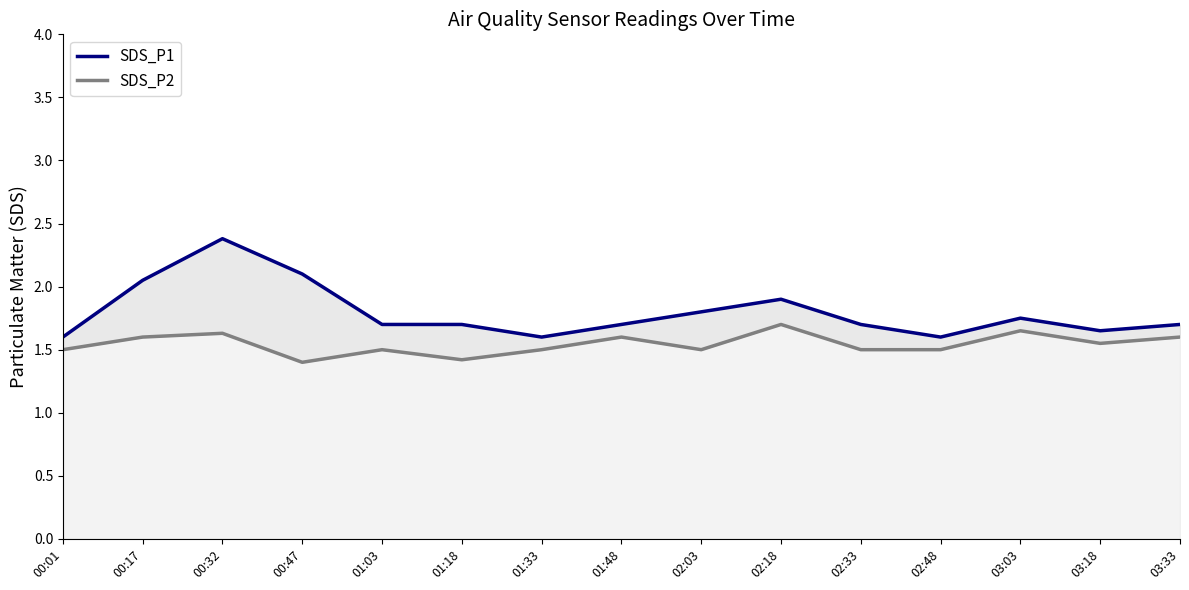

What is the label of the 13th point from the left?

03:03